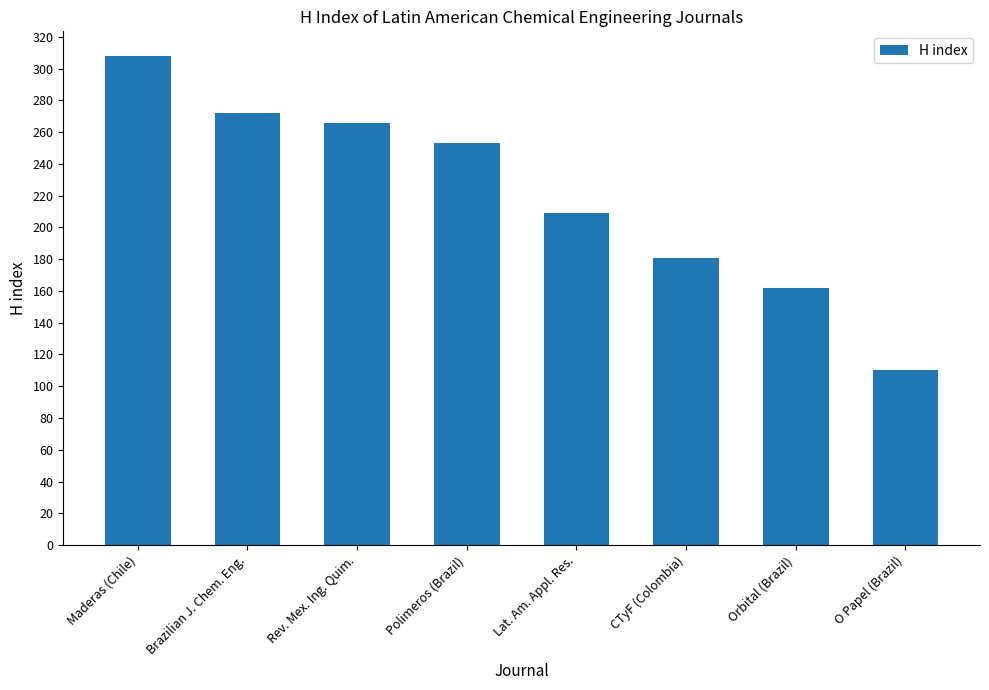

At which label is the value closest to 209?

Lat. Am. Appl. Res.